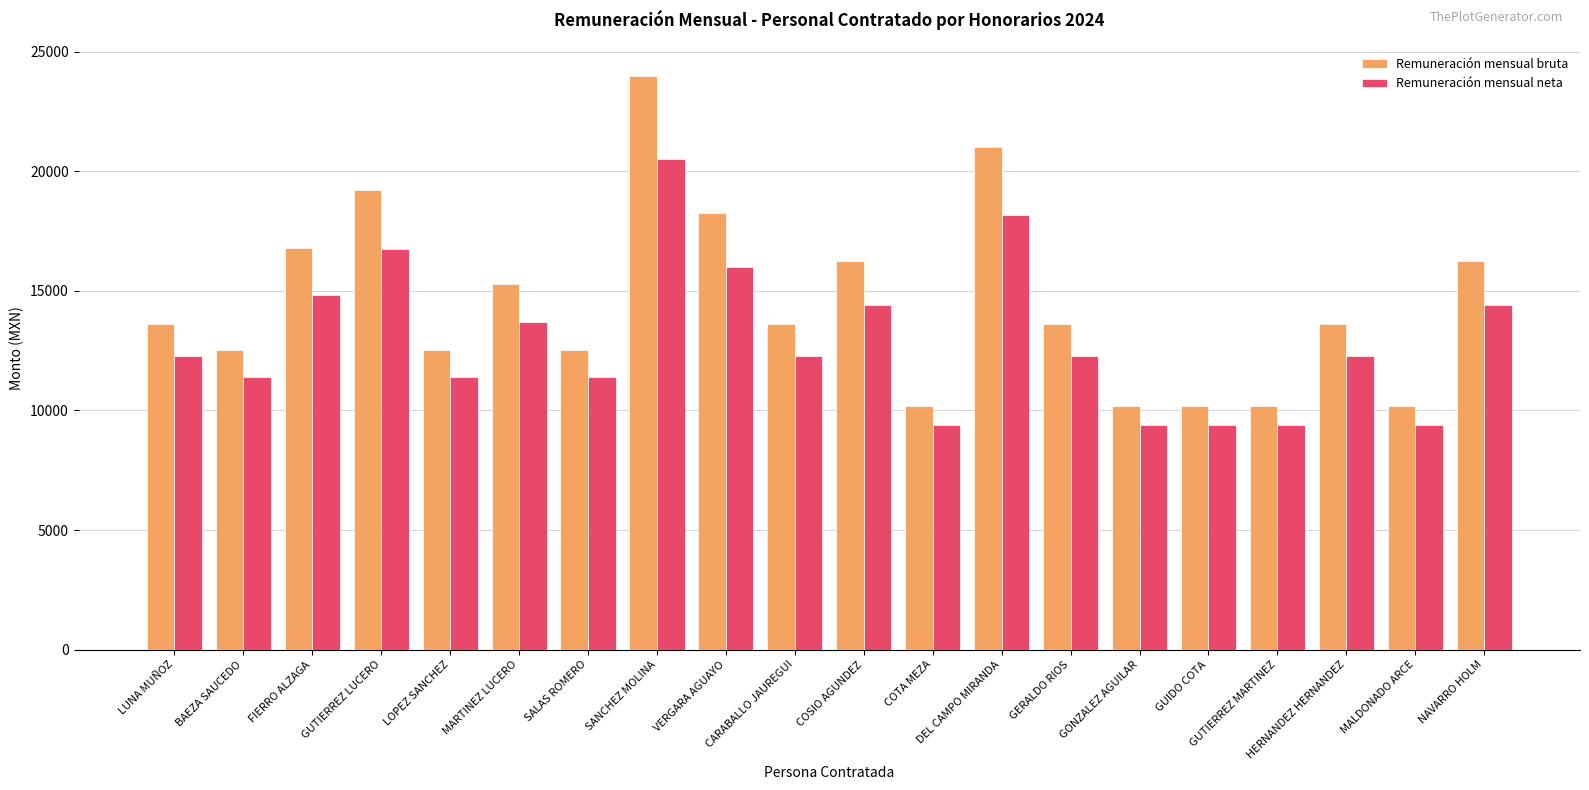

Does the chart contain stacked bars?

No